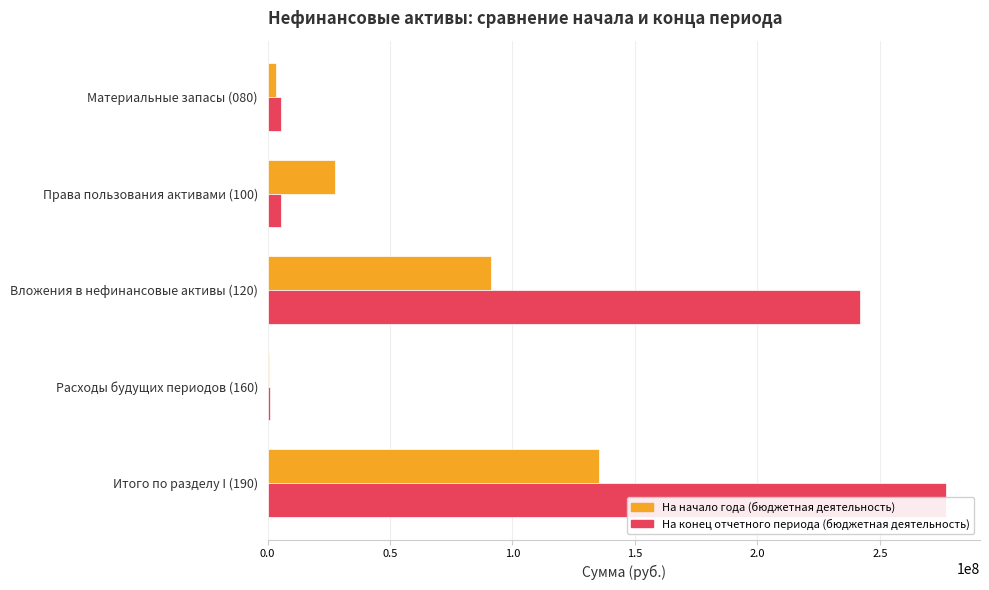

List the series in order of their overall mean, highest first.

На конец отчетного периода (бюджетная деятельность), На начало года (бюджетная деятельность)